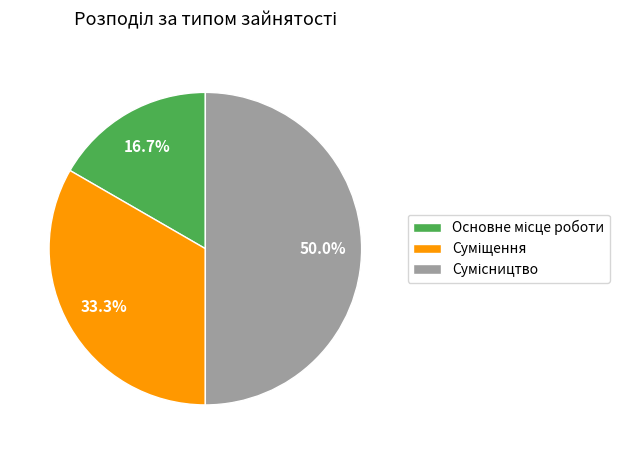

To the nearest percent, what portion does Суміщення represent?

33%